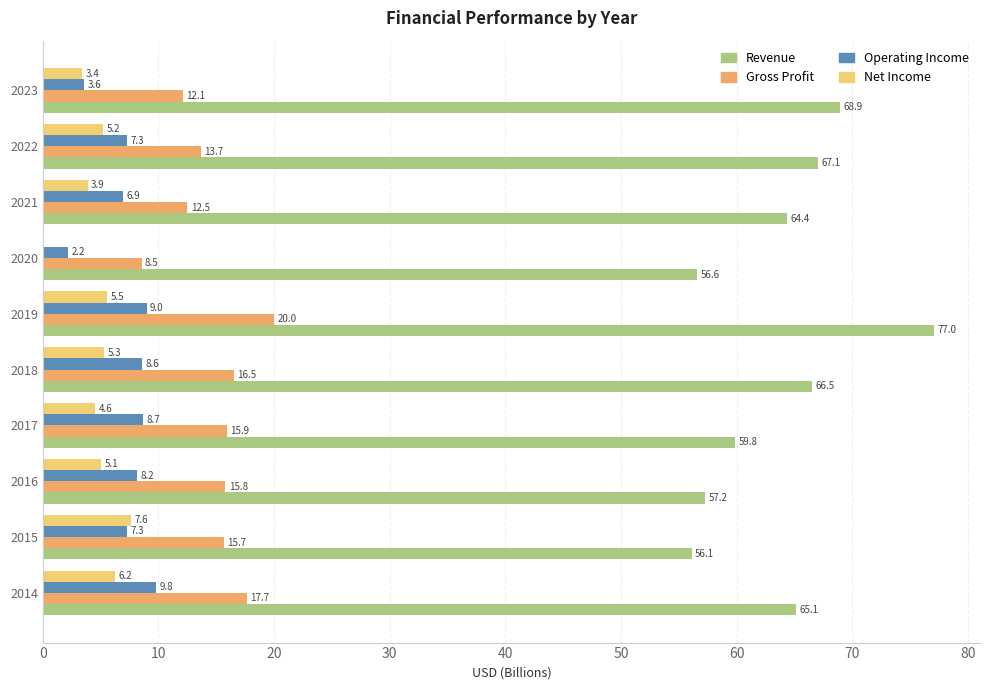

The value of Operating Income at 2023 is 3.6. True or false?

True